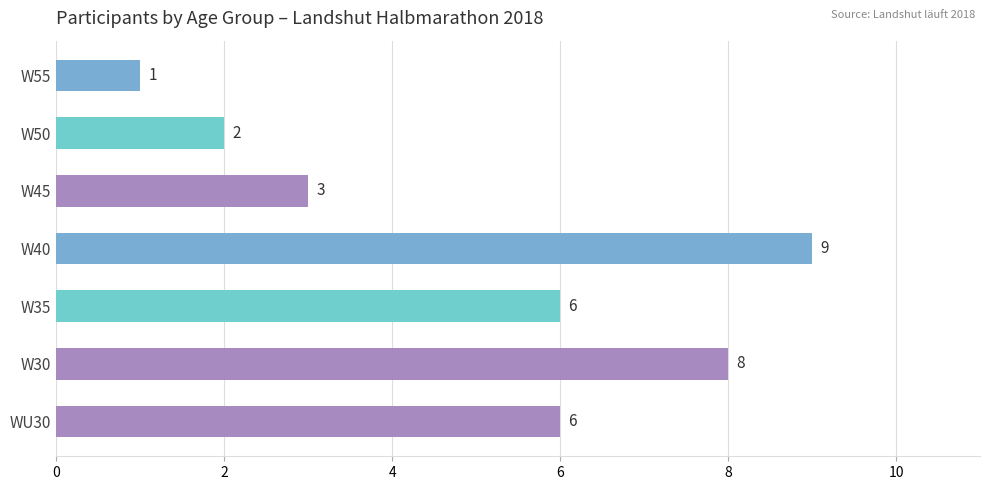

How many series are shown in this chart?

1